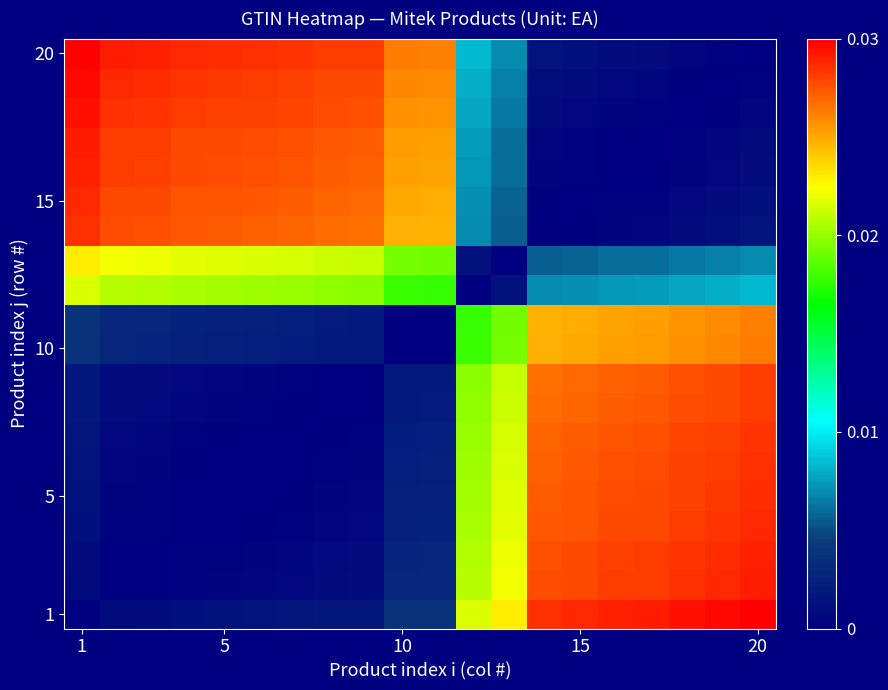

At how many categories does at least one series exceed 0?

20